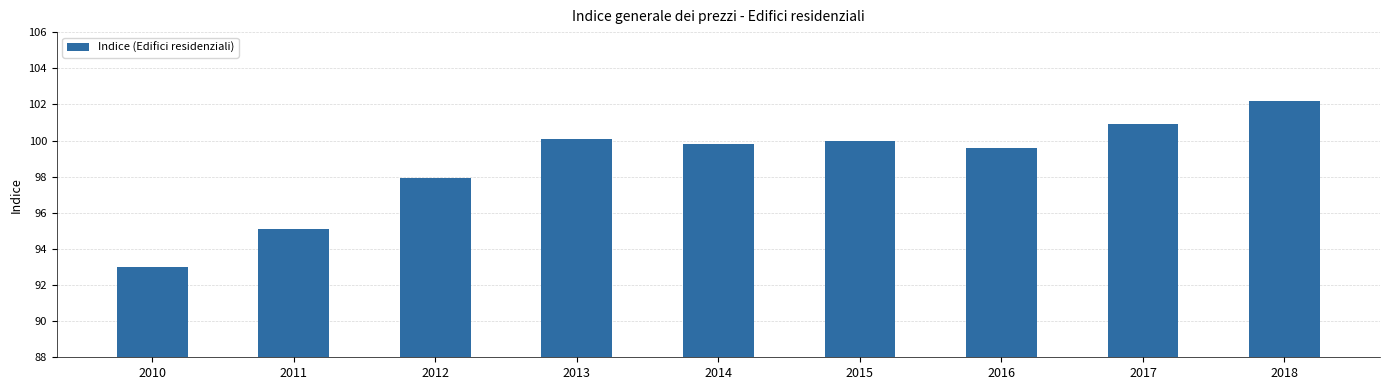

Count the number of values greater than 99.

6